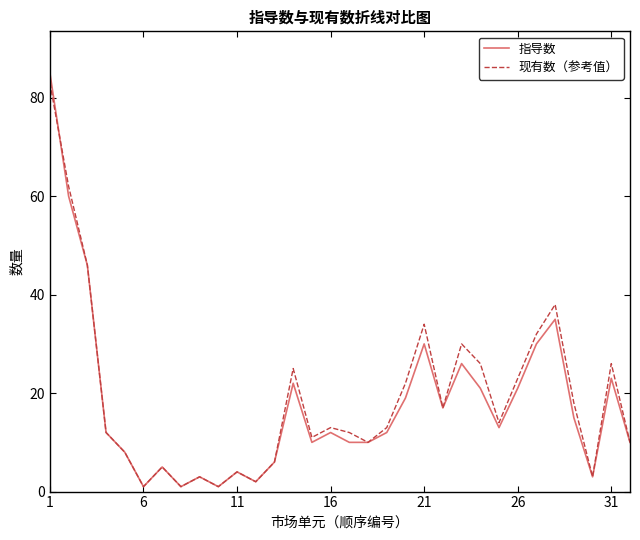

In 现有数（参考值）, how many points are higher than both neighbors (excluding endpoints)?

9